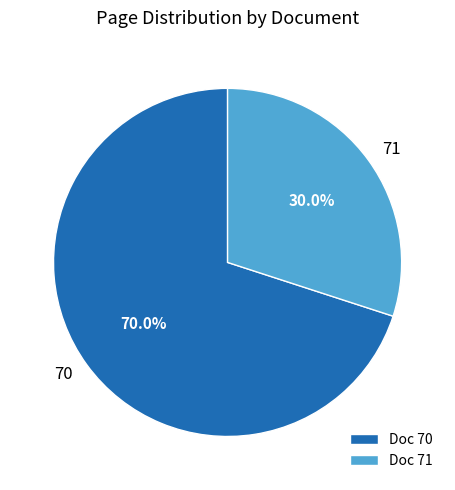

Rank the categories by value from highest to lowest.

70, 71